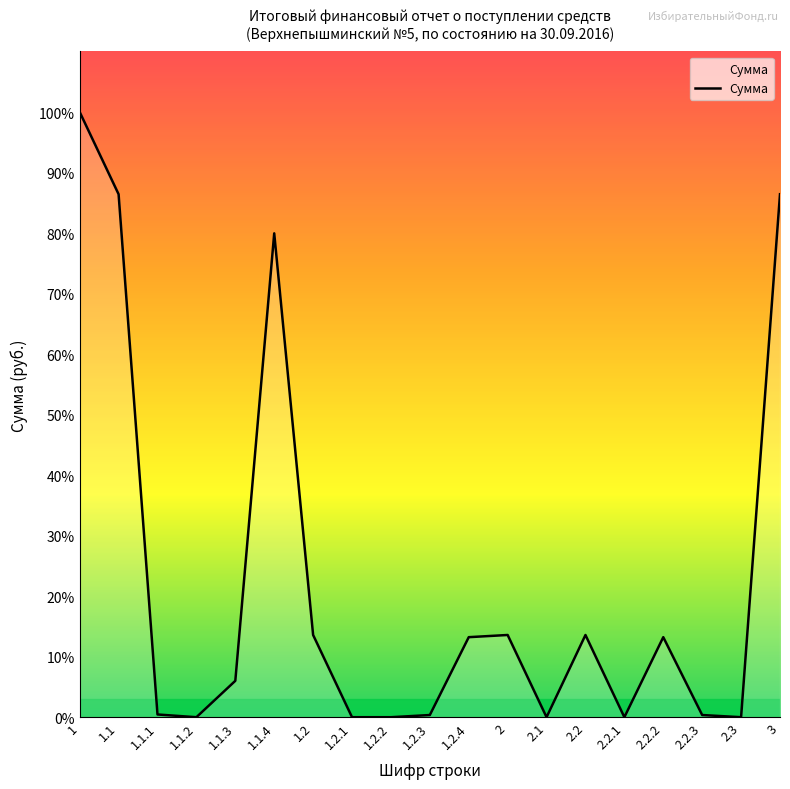

Does the chart display data point markers on the line(s)?

No